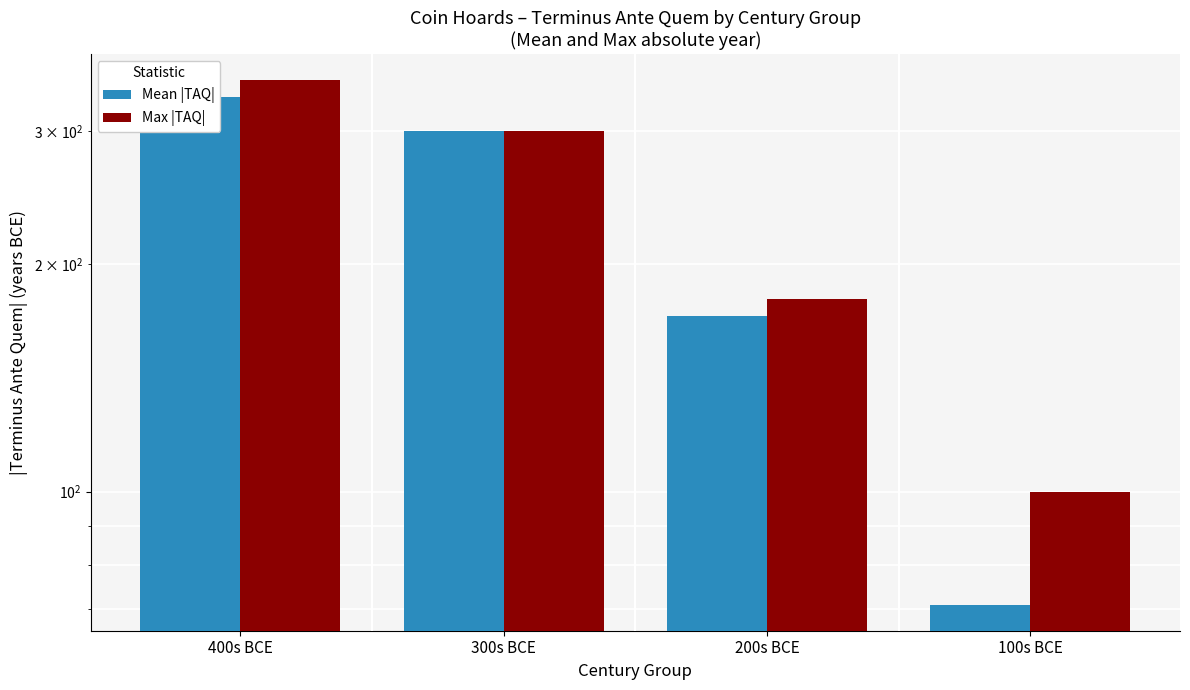

What are all the series names shown in the legend?

Mean |TAQ|, Max |TAQ|